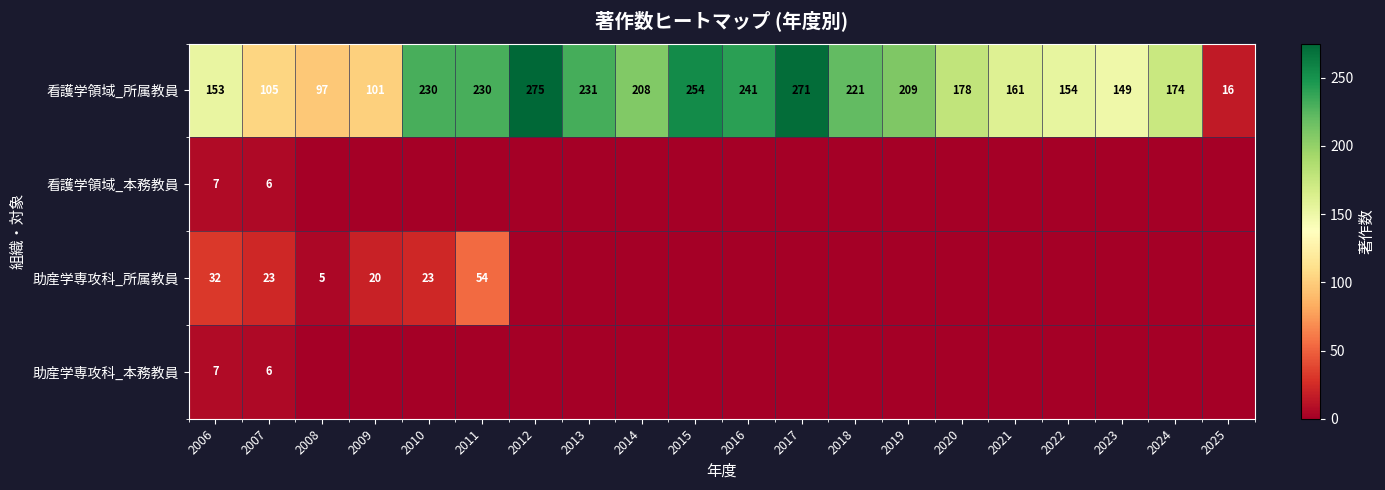

What is the difference between the maximum and minimum values in the 看護学領域_所属教員 series?

259